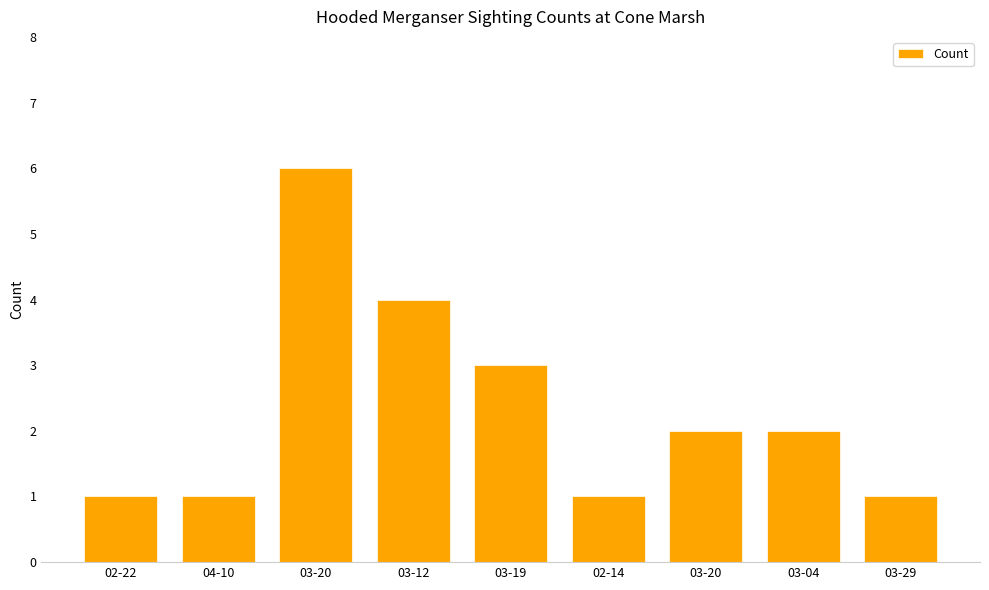

Reading right to left, list all the values displayed in this chart.

03-29=1	03-04=2	03-20=2	02-14=1	03-19=3	03-12=4	03-20=6	04-10=1	02-22=1